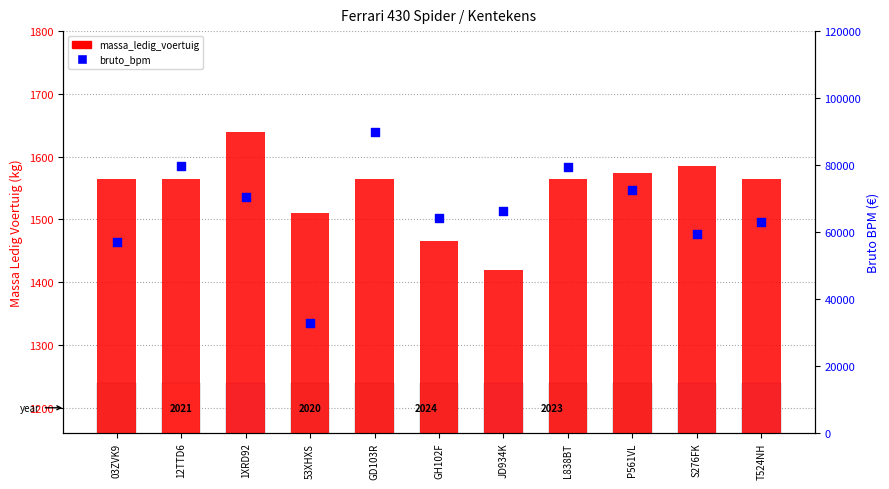

Which series has the largest total across all categories?

bruto_bpm